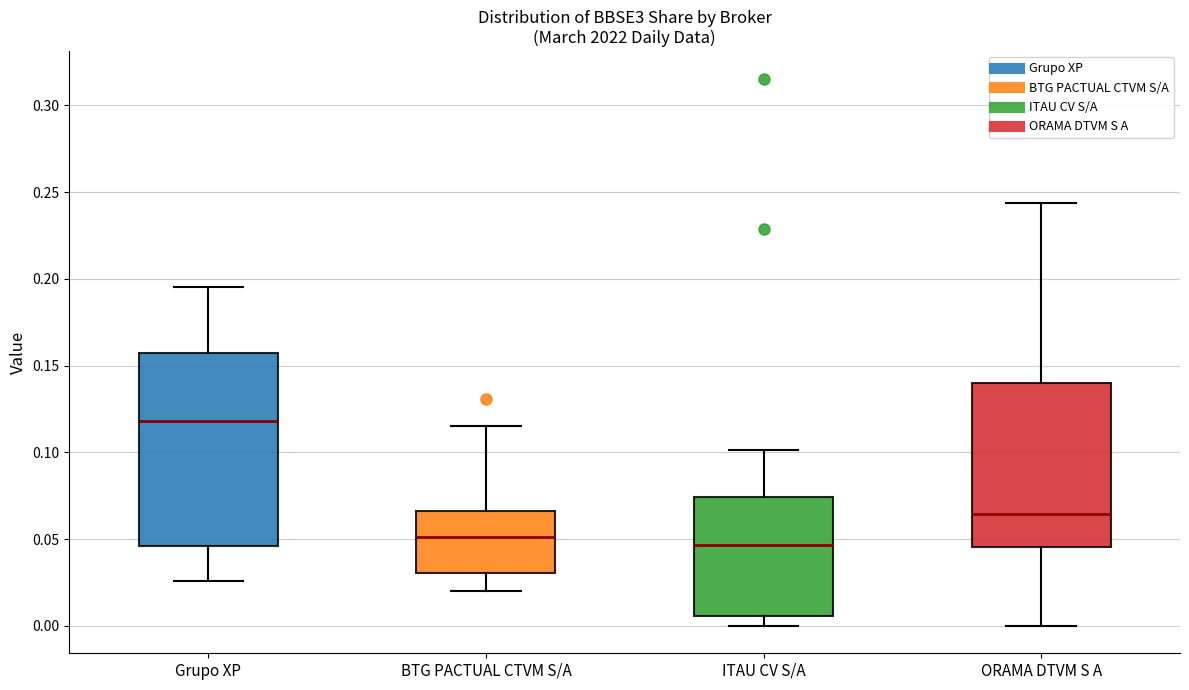

Reading left to right, transcribe this box plot: for each box, give where its median line is, the range the box spans, and where its two whiskers end, as read against the y-axis. The values are not printed on the chart, so give them approximately, as read against the axis.

Grupo XP: median 0.120, box 0.045 to 0.155, whiskers 0.025 to 0.195
BTG PACTUAL CTVM S/A: median 0.050, box 0.030 to 0.065, whiskers 0.020 to 0.115
ITAU CV S/A: median 0.045, box 0.005 to 0.075, whiskers 0.000 to 0.100
ORAMA DTVM S A: median 0.065, box 0.045 to 0.140, whiskers 0.000 to 0.245